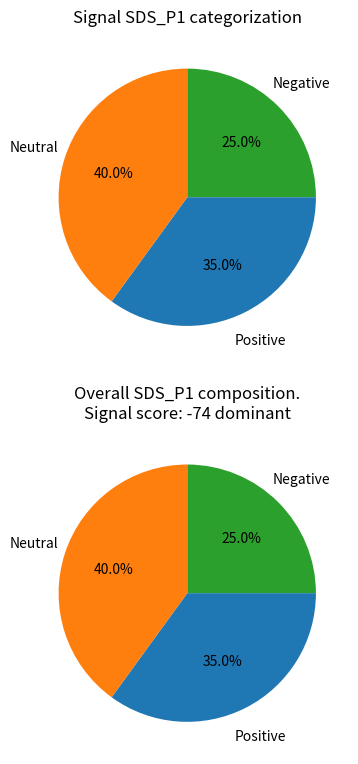

The 0 slice represents 1% of the pie. True or false?

False